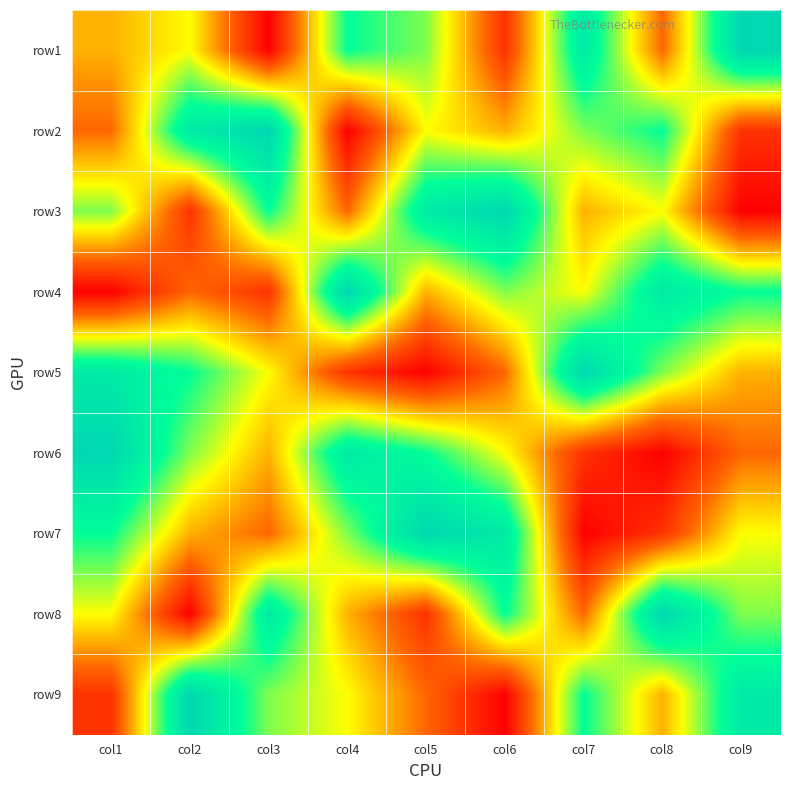

Count the number of categories in the chart.

9